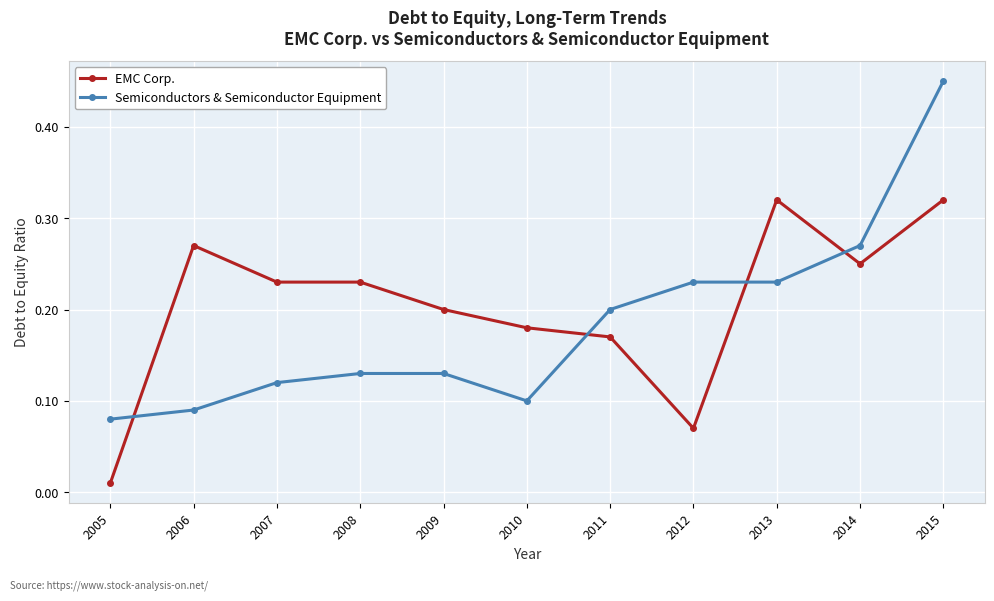

What is the sum of all Semiconductors & Semiconductor Equipment values?

2.0